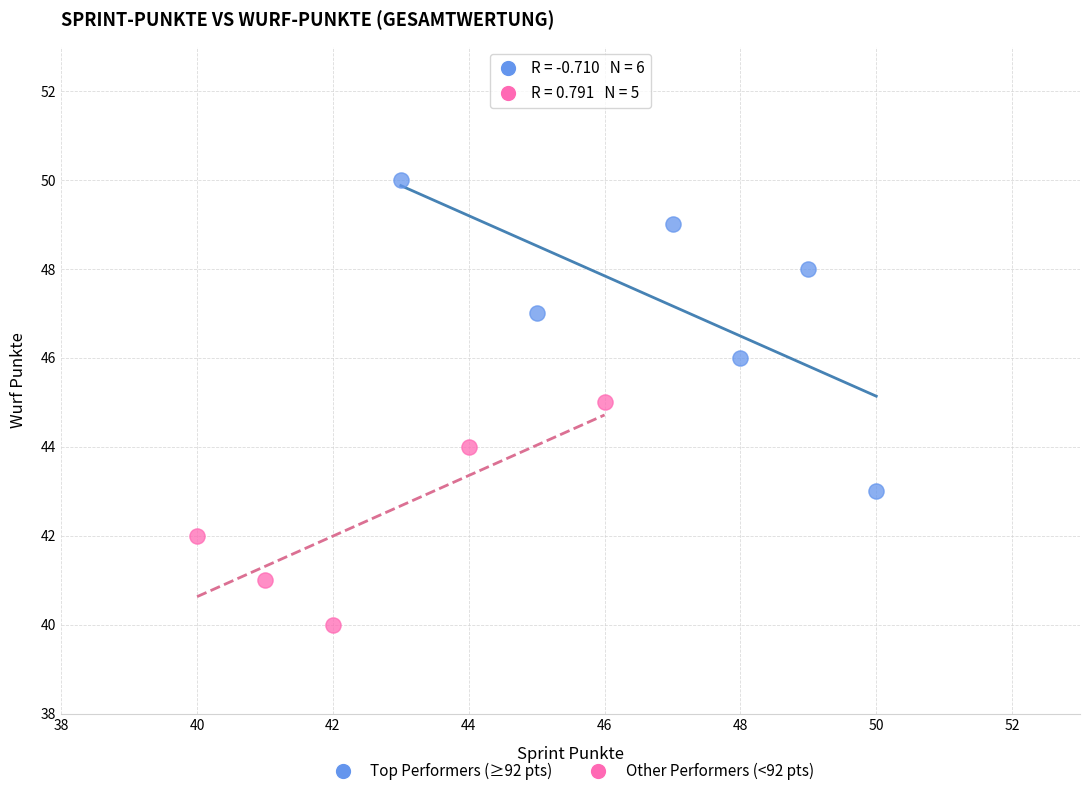

Which series contains the lowest Y value?

Other Performers (<92 pts)